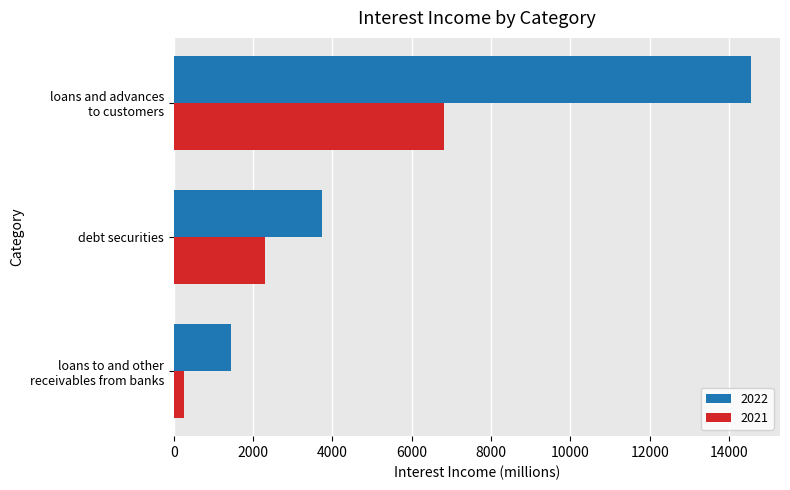

Which series has the largest total across all categories?

2022